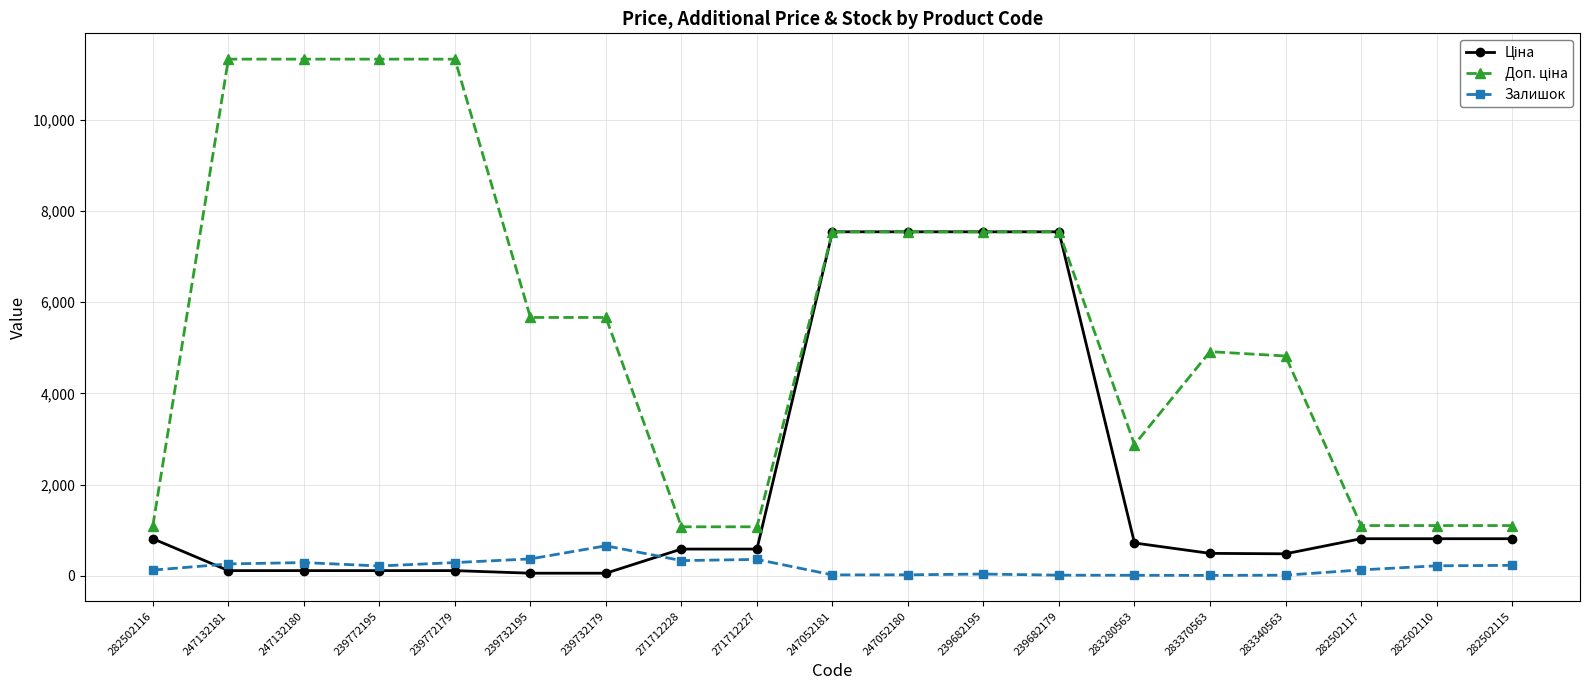

Is it true that Залишок equals 13.0 at 283340563?

True